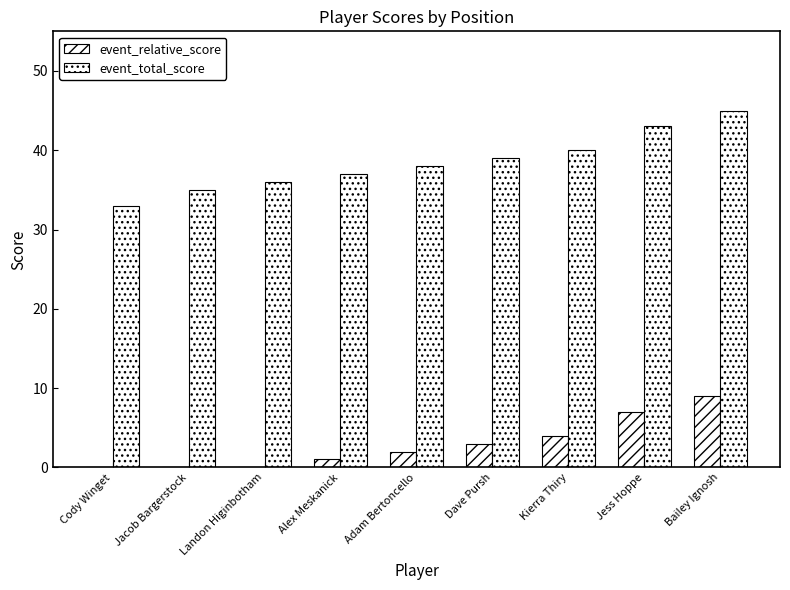

At which label does event_total_score first exceed 38?

Dave Pursh